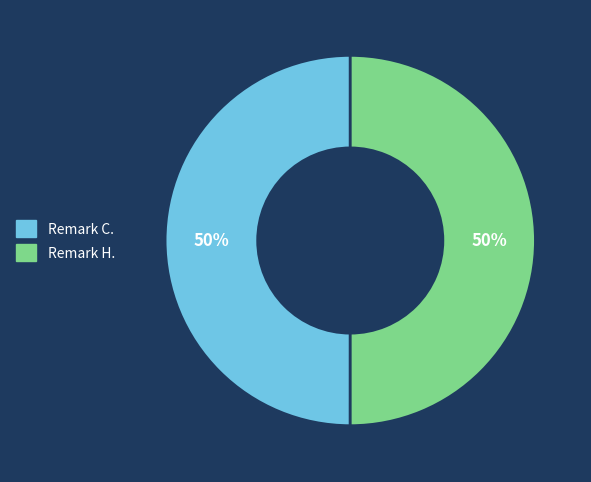

True or false: Remark H. accounts for 50% of the total.

True